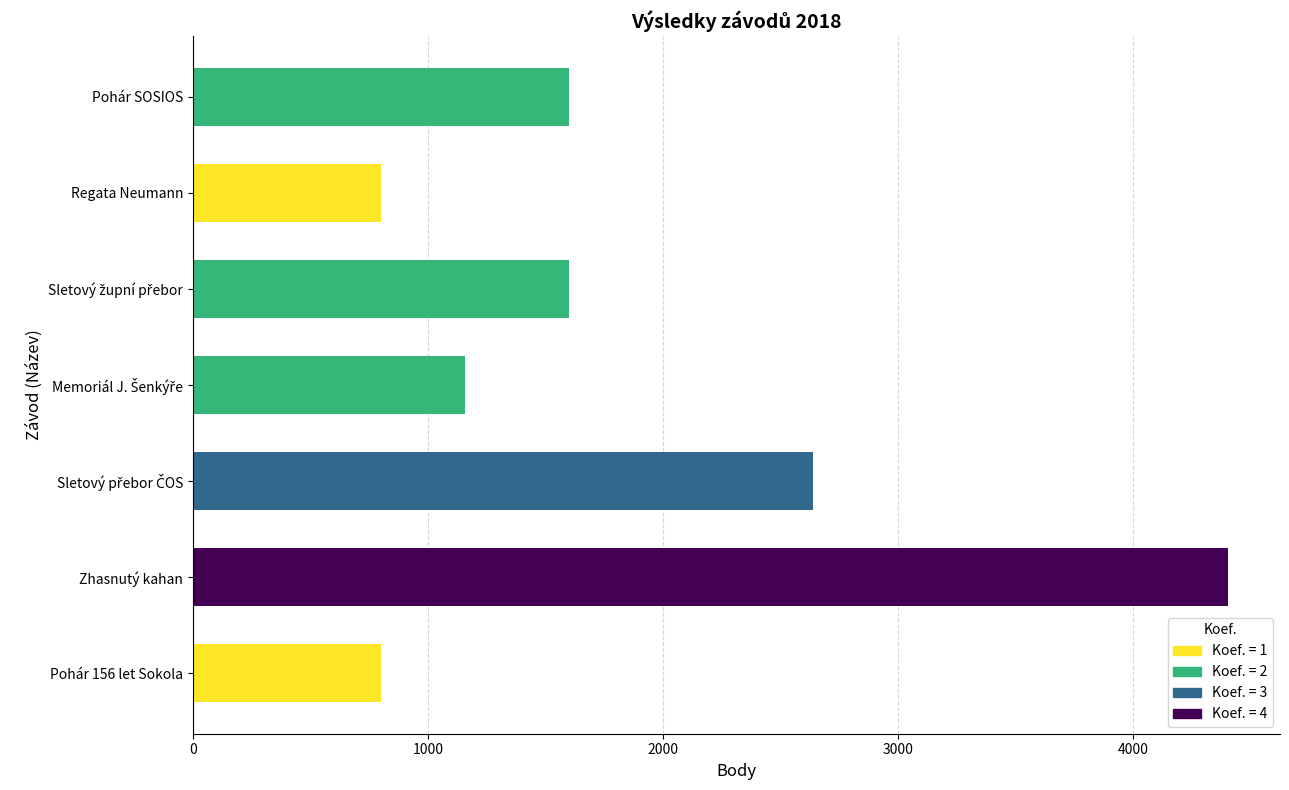

What is the difference between the values at Pohár 156 let Sokola and Pohár SOSIOS?

800